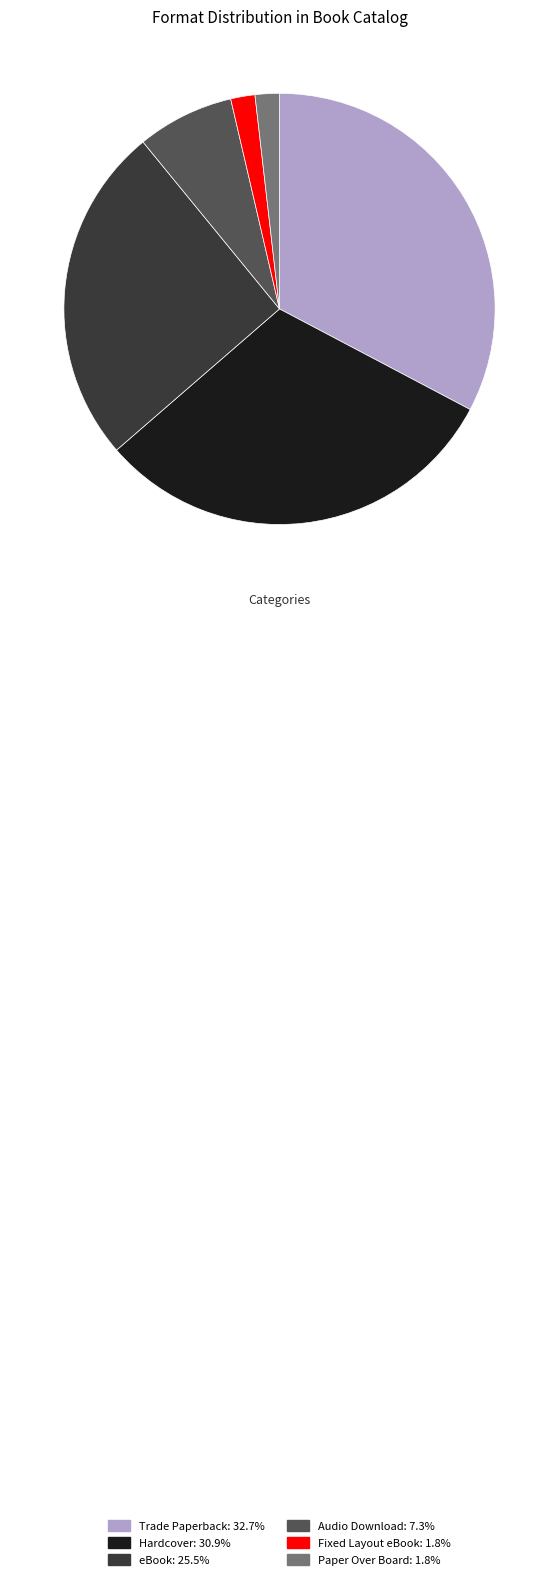

Does any single category account for the majority?

No